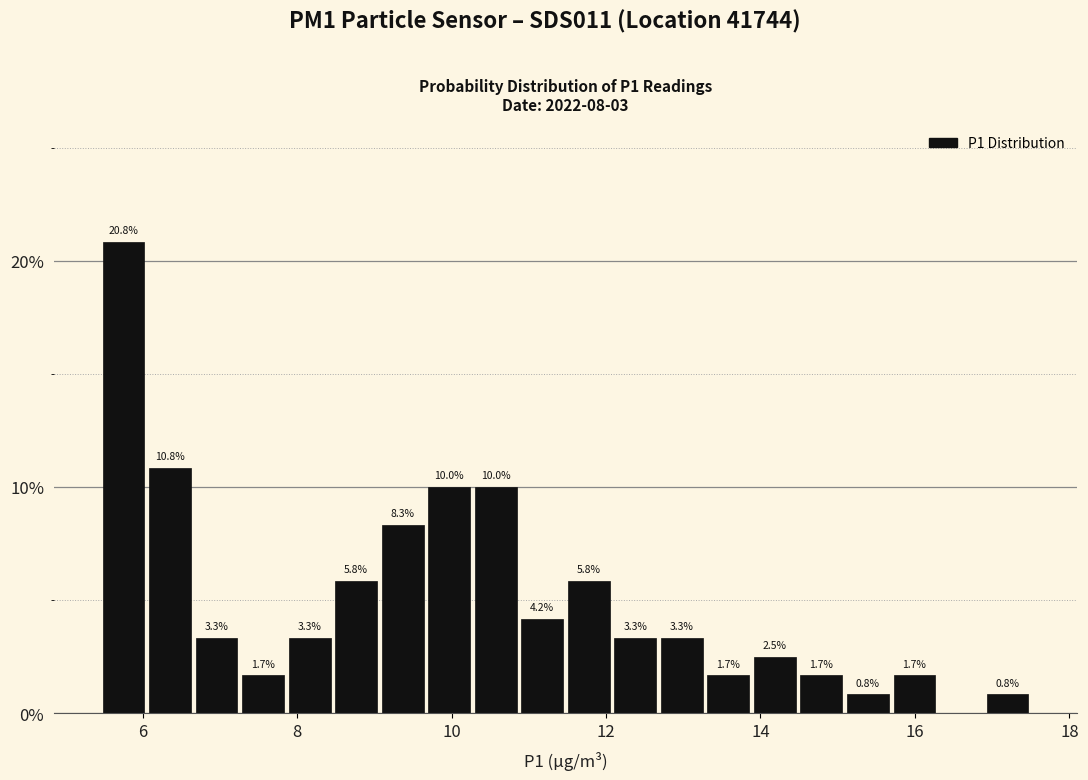

Around what value on the x-axis is the tallest bar? Give the approximate position of its centre, as read against the axis.

5.8